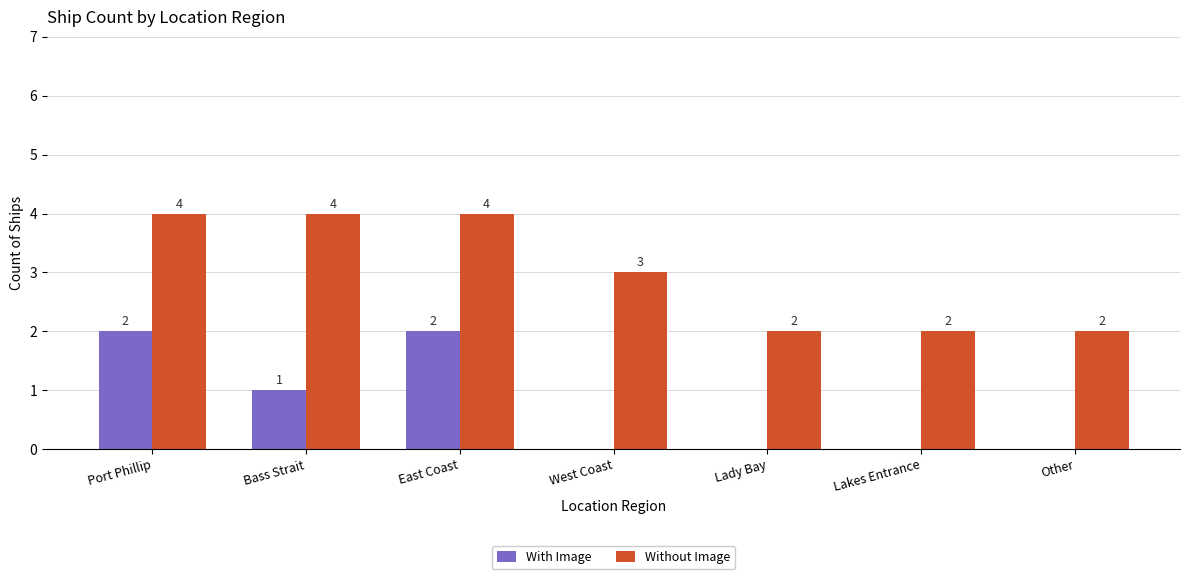

Reading left to right, extract all data points from this chart.

With Image: 2	1	2	0	0	0	0
Without Image: 4	4	4	3	2	2	2